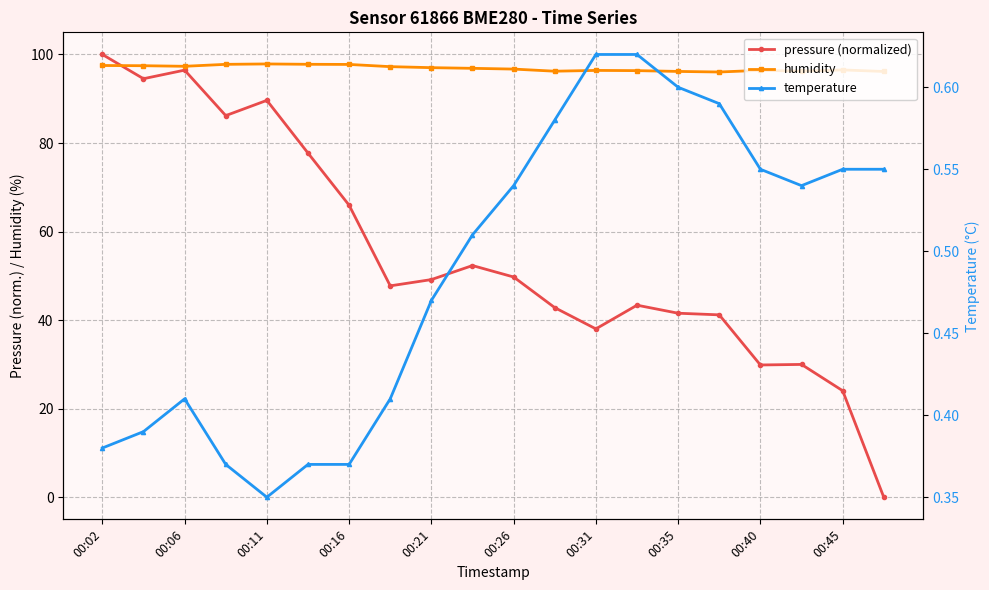

What is the value of the pressure (normalized) point at the 11th from the left?

49.7